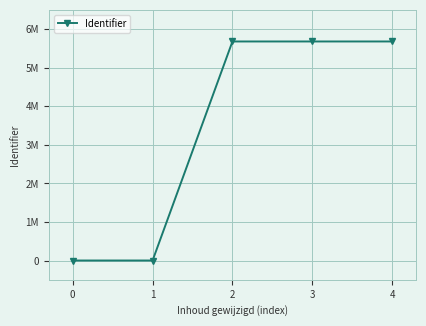

What is the average value?

3408464